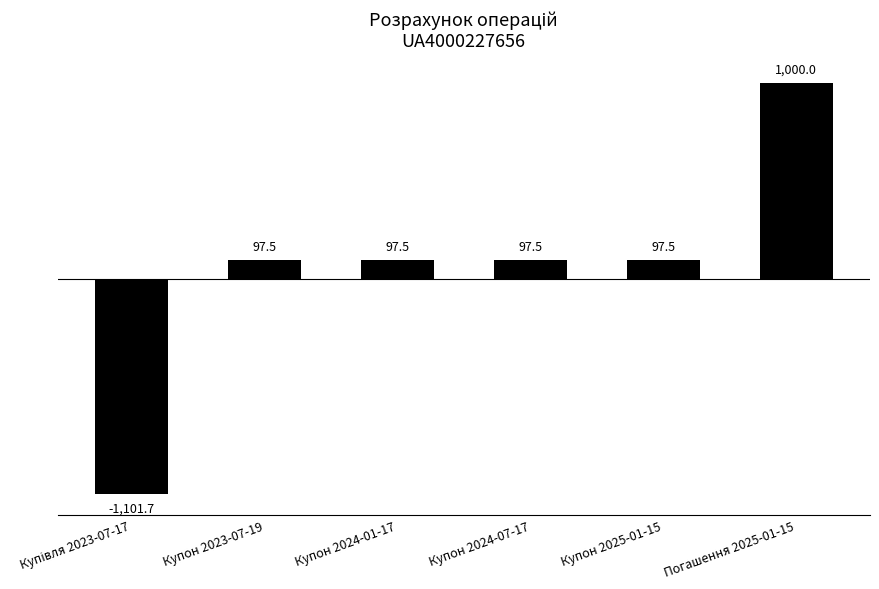

What is the value of the 4th bar from the left?

97.5